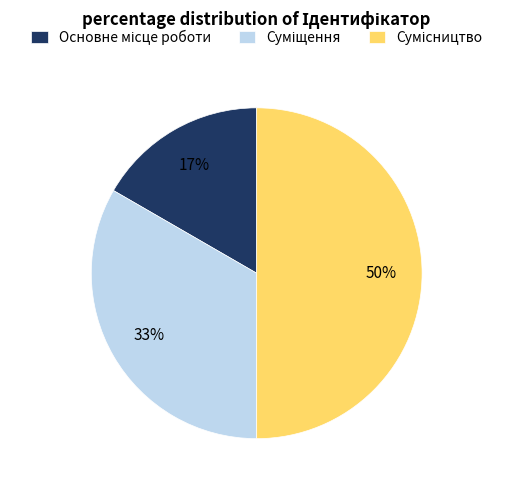

To the nearest percent, what is the difference between the largest and smallest slice percentages?

33%